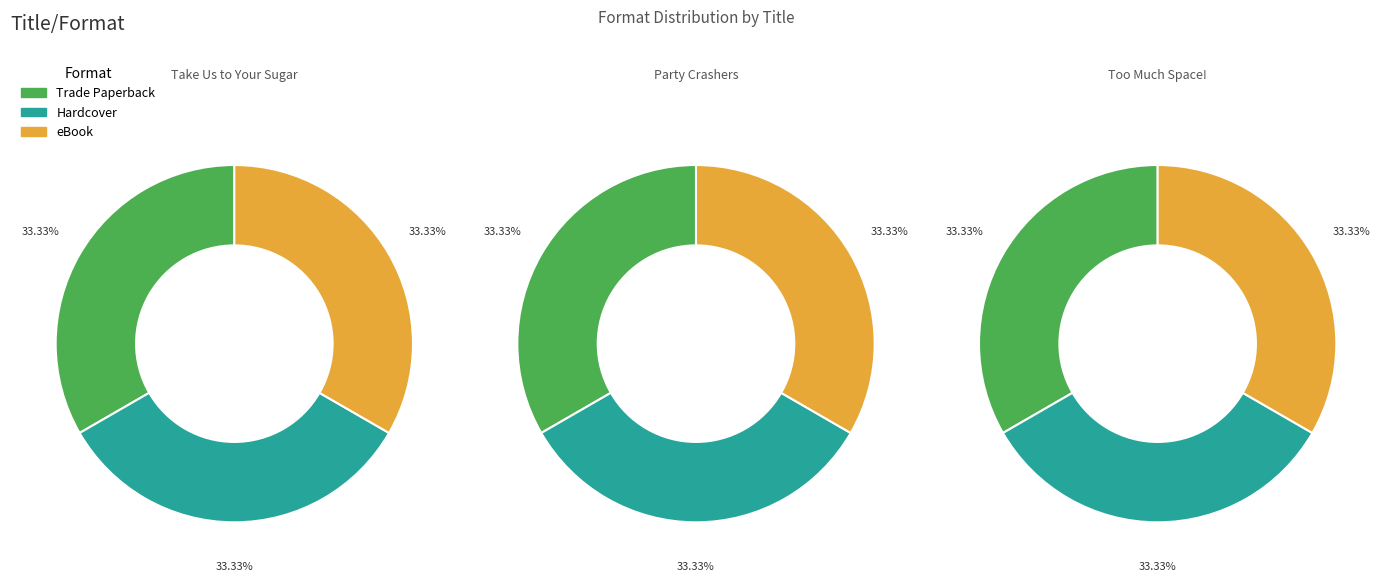

To the nearest percent, what portion does Party Crashers represent?

33%